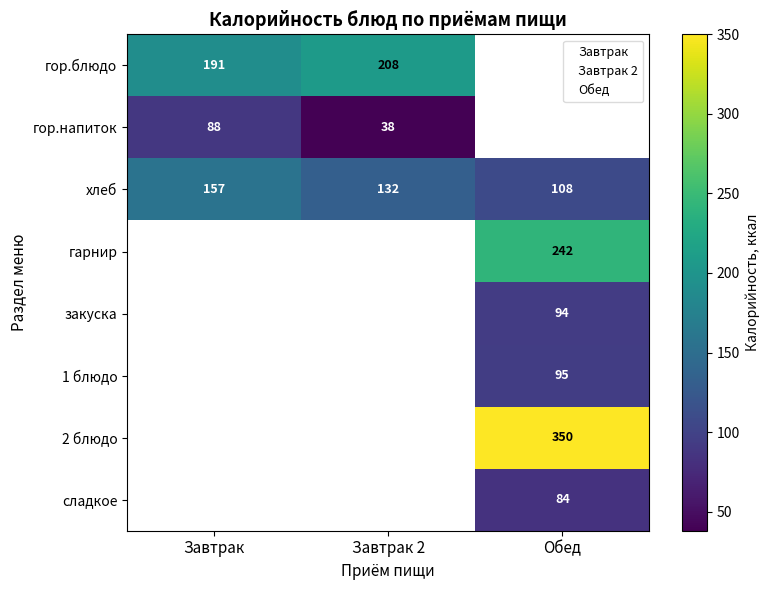

What is the difference between the highest and lowest values at хлеб?

48.5